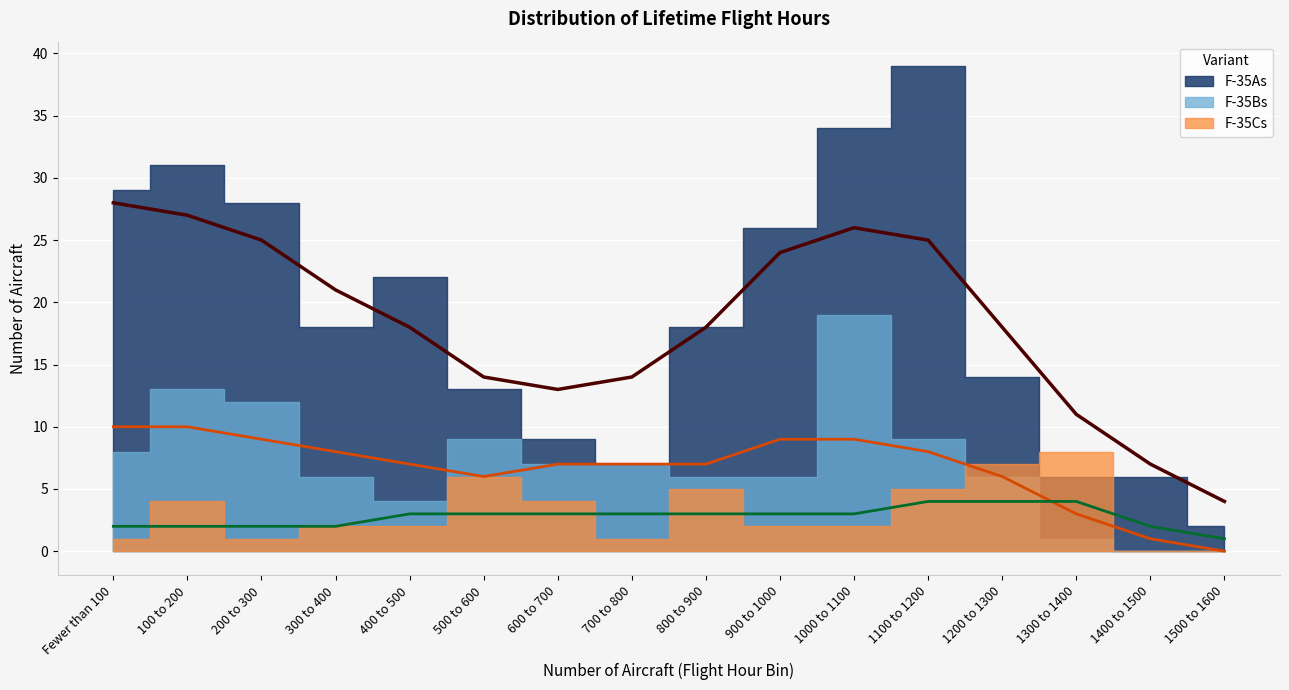

The F-35Bs series shows 0 at 1400 to 1500. True or false?

True